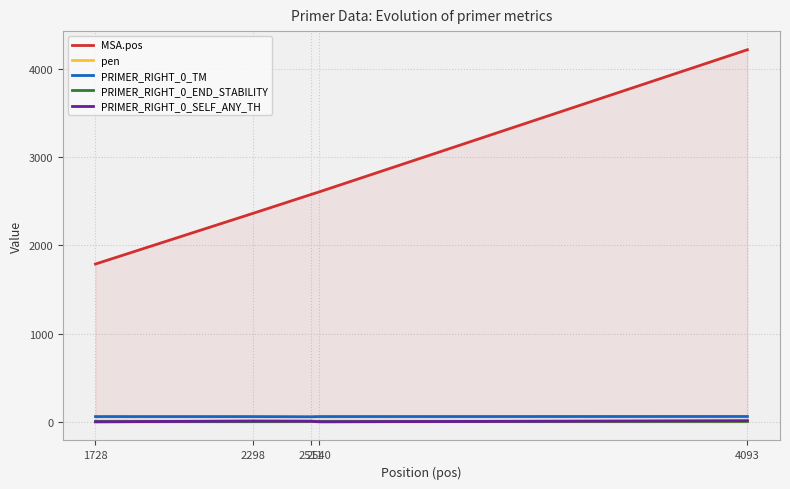

Rank the series by their maximum value, from highest to lowest.

MSA.pos, PRIMER_RIGHT_0_TM, PRIMER_RIGHT_0_SELF_ANY_TH, PRIMER_RIGHT_0_END_STABILITY, pen